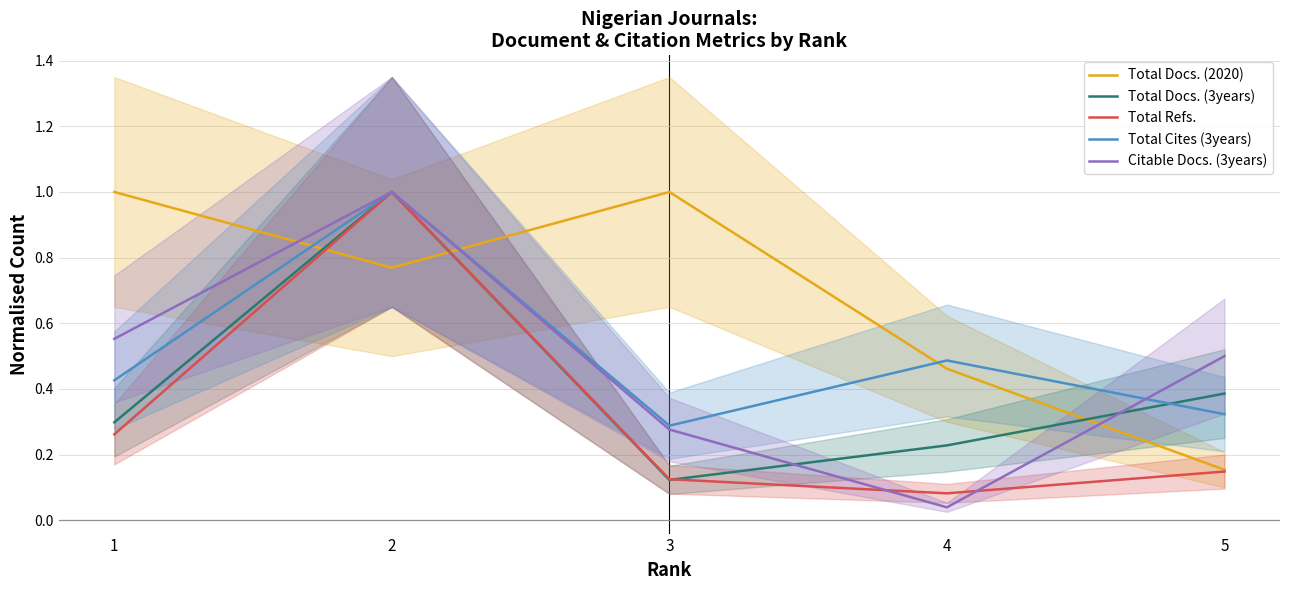

What is the average value of the Total Docs. (3years) series?

0.4